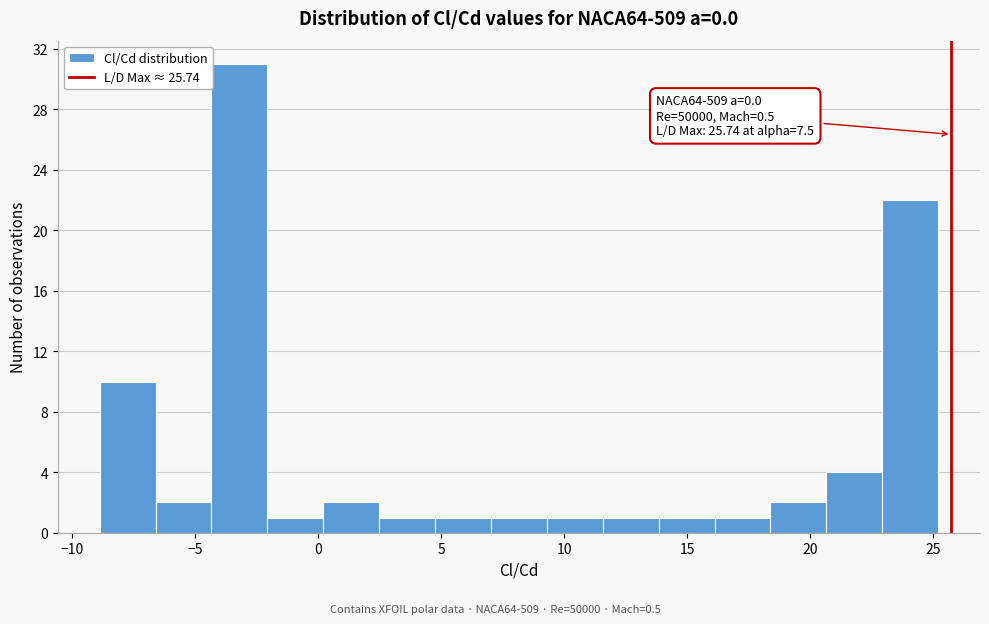

Which range on the x-axis has the tallest bar?

-4.5 to -2.0